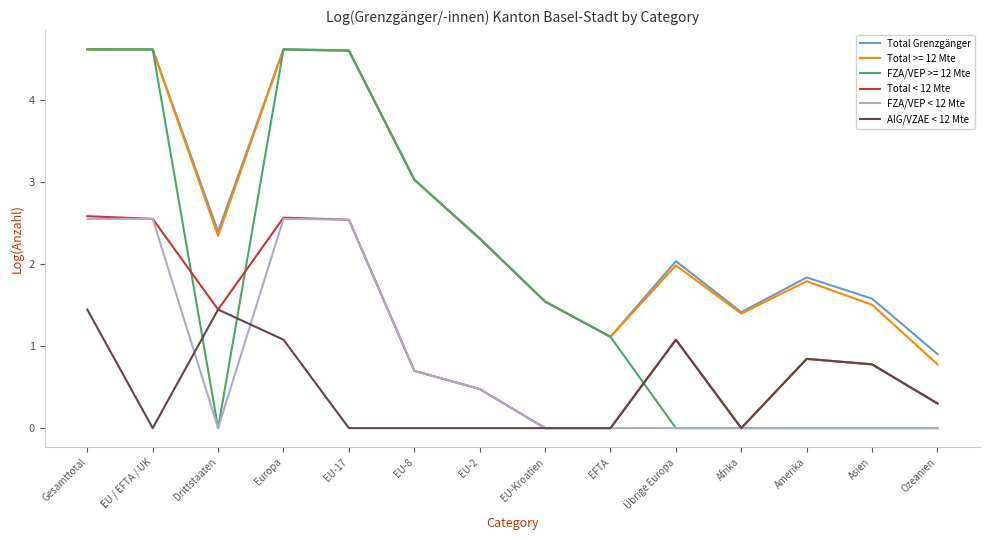

Which series changed the most between EFTA and Afrika?

FZA/VEP >= 12 Mte